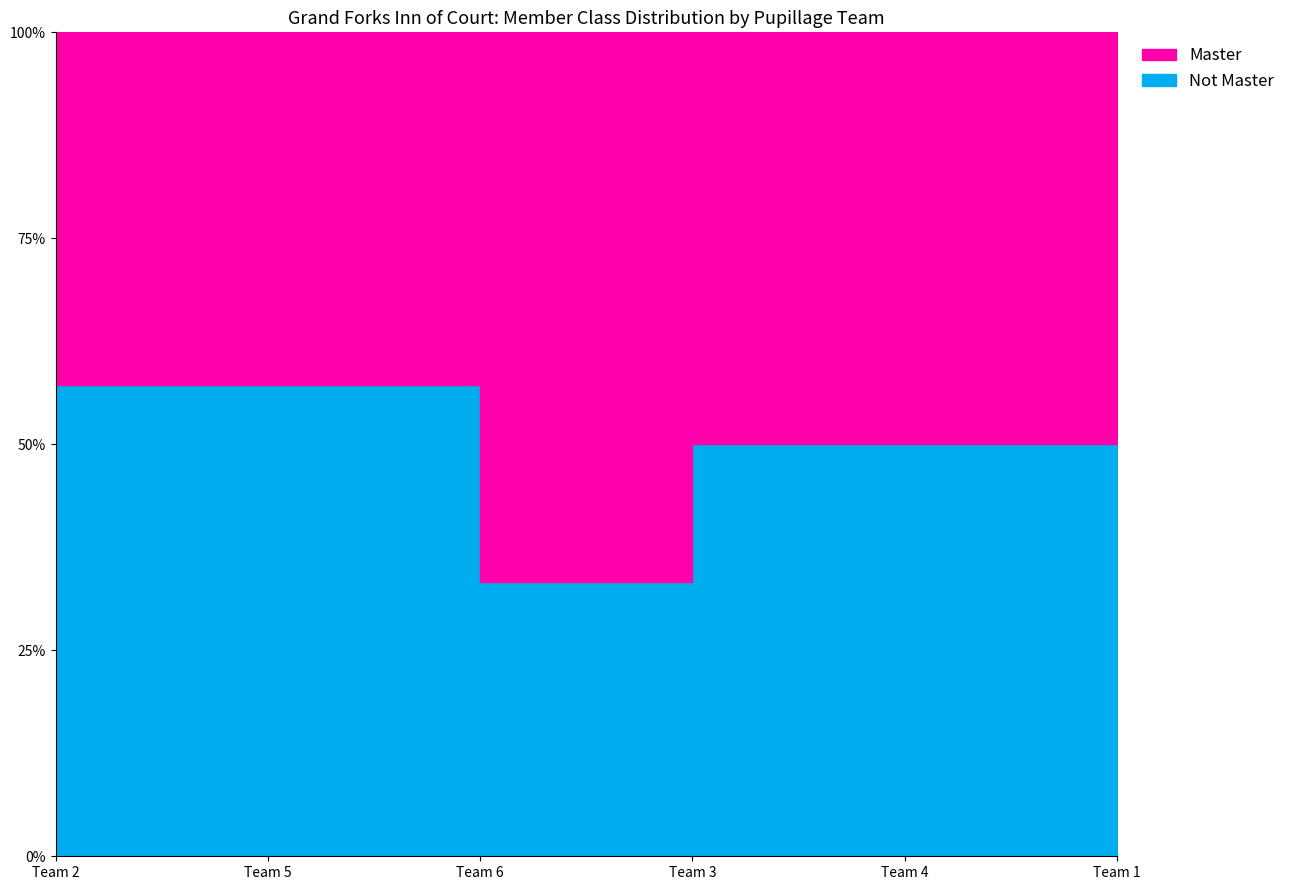

True or false: Pupillage Team 1 has more than 1 interior local peaks.

False